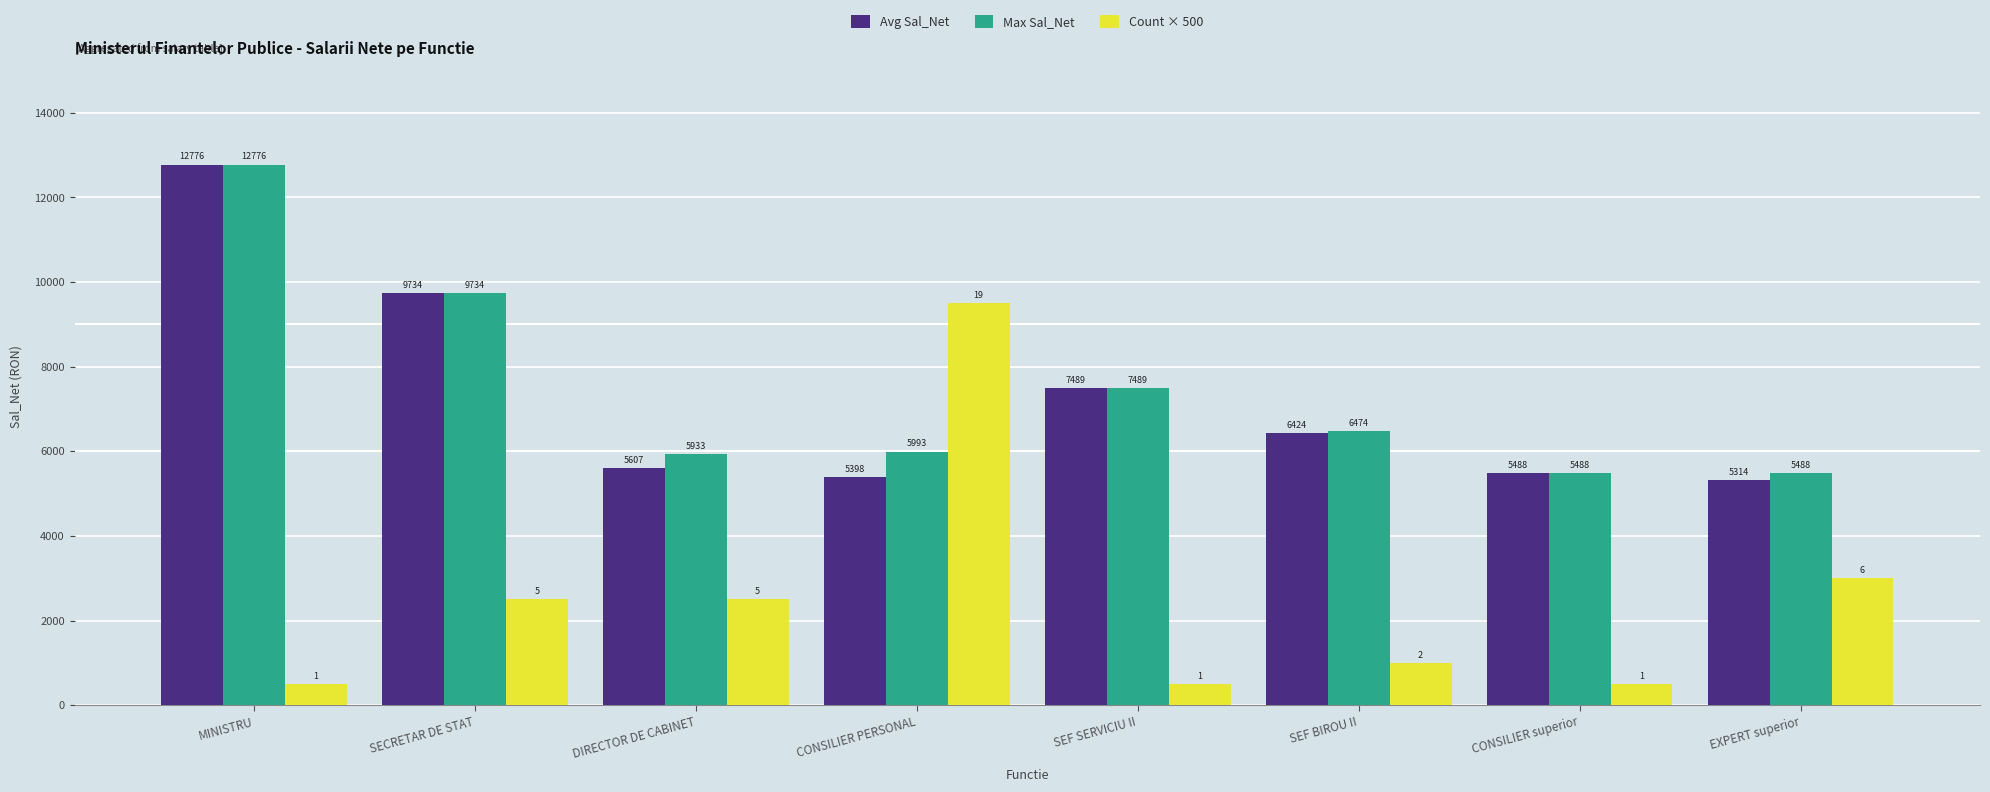

The Max Sal_Net series shows 2018 at EXPERT superior. True or false?

False